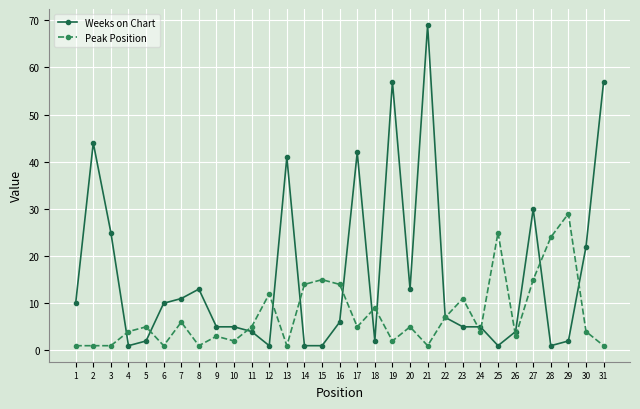

Which series has the widest spread of values?

Weeks on Chart